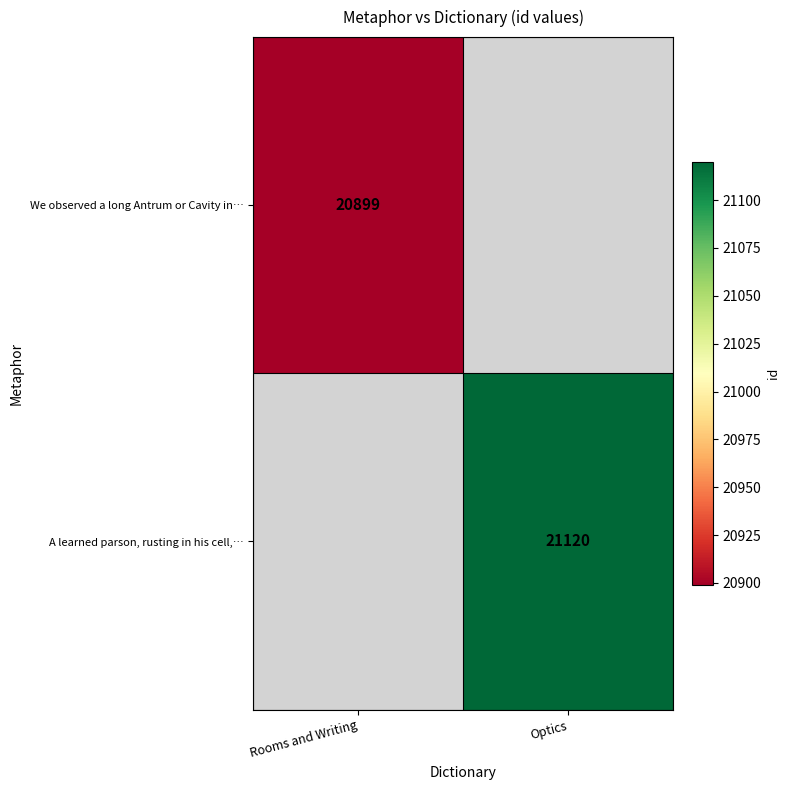

Is the value of We observed a long Antrum or Cavity in… at Rooms and Writing greater than the value of A learned parson, rusting in his cell,… at Optics?

No